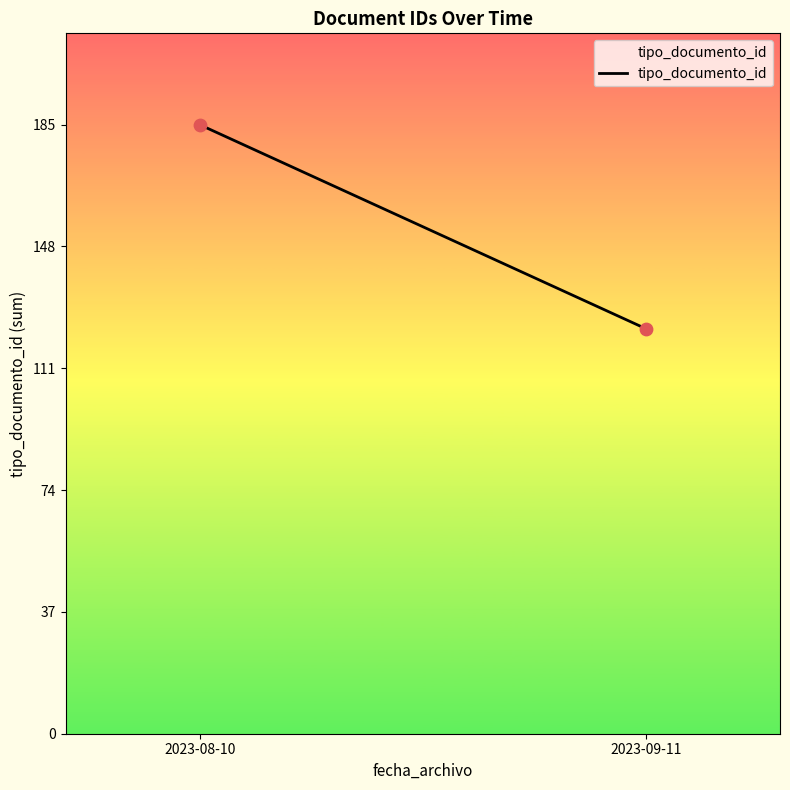

What is the range of Y values (max minus min)?

62